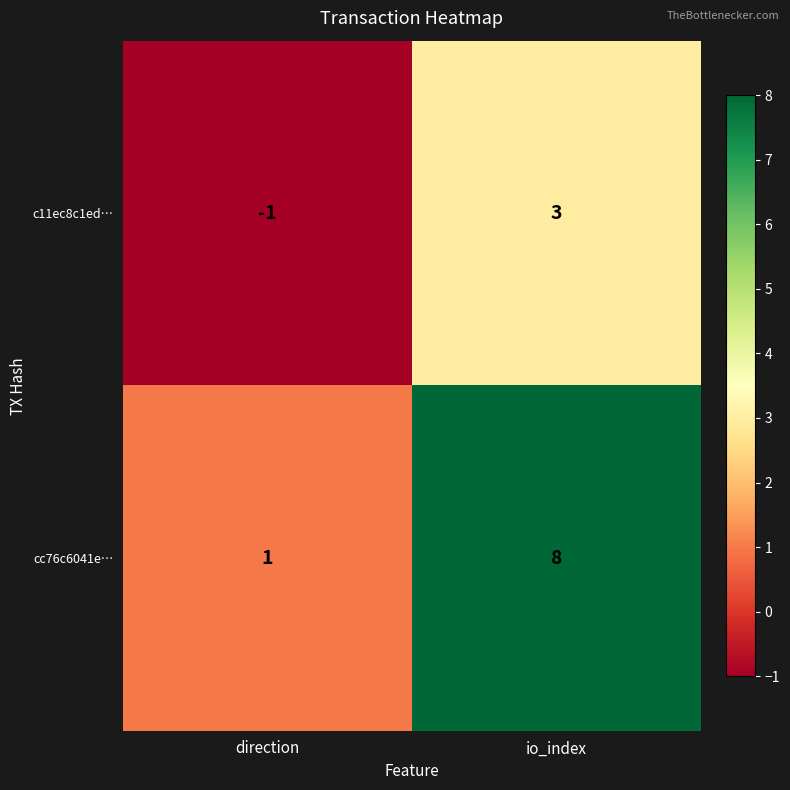

Reading left to right, extract all data points from this chart.

c11ec8c1ed…: -1	3
cc76c6041e…: 1	8